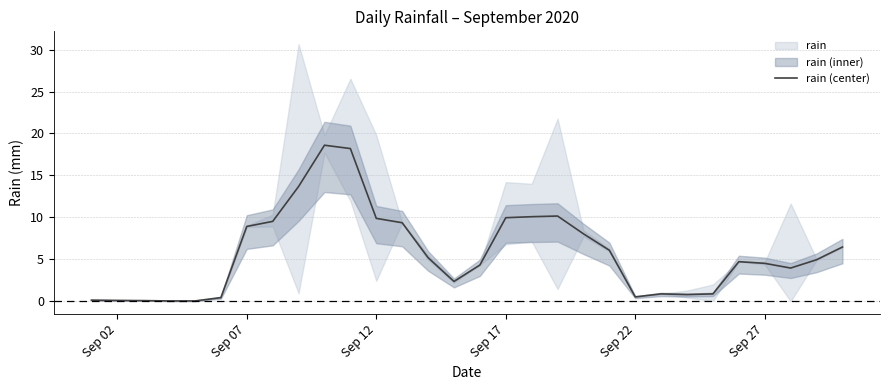

The value of rain (center) at Sep 17 is 17.4. True or false?

False